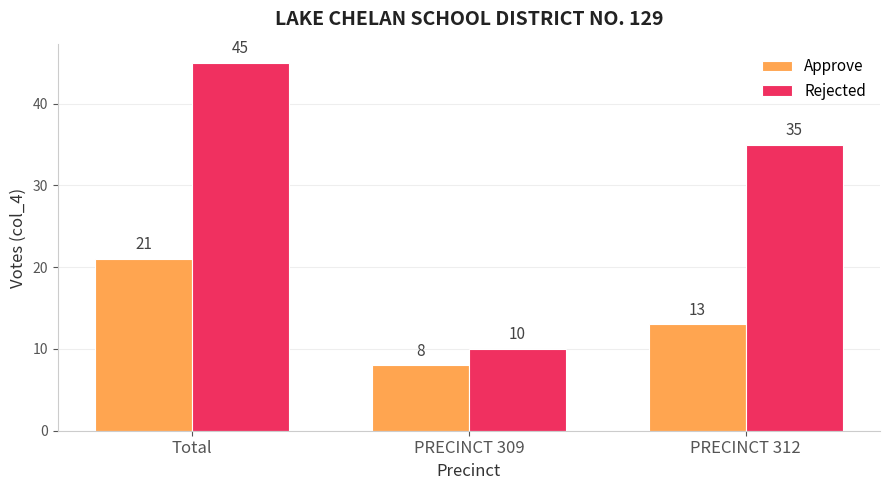

What is the average value of the Rejected series?

30